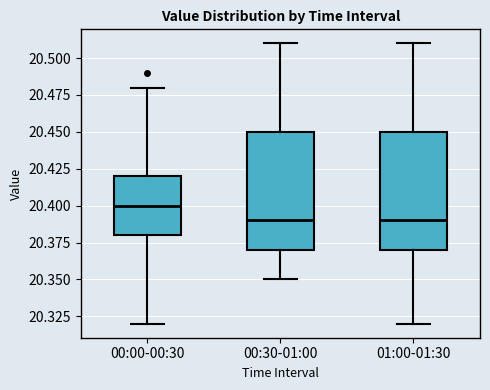

Reading left to right, transcribe this box plot: for each box, give where its median line is, the range the box spans, and where its two whiskers end, as read against the y-axis. The values are not printed on the chart, so give them approximately, as read against the axis.

00:00-00:30: median 20.40, box 20.38 to 20.42, whiskers 20.32 to 20.48
00:30-01:00: median 20.39, box 20.37 to 20.45, whiskers 20.35 to 20.51
01:00-01:30: median 20.39, box 20.37 to 20.45, whiskers 20.32 to 20.51